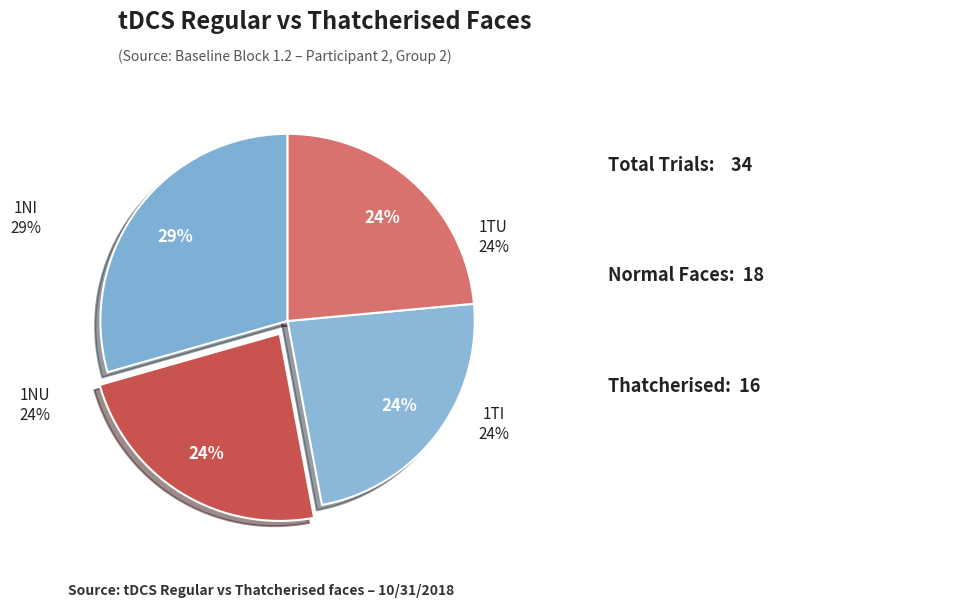

The 1TU slice represents 24% of the pie. True or false?

True